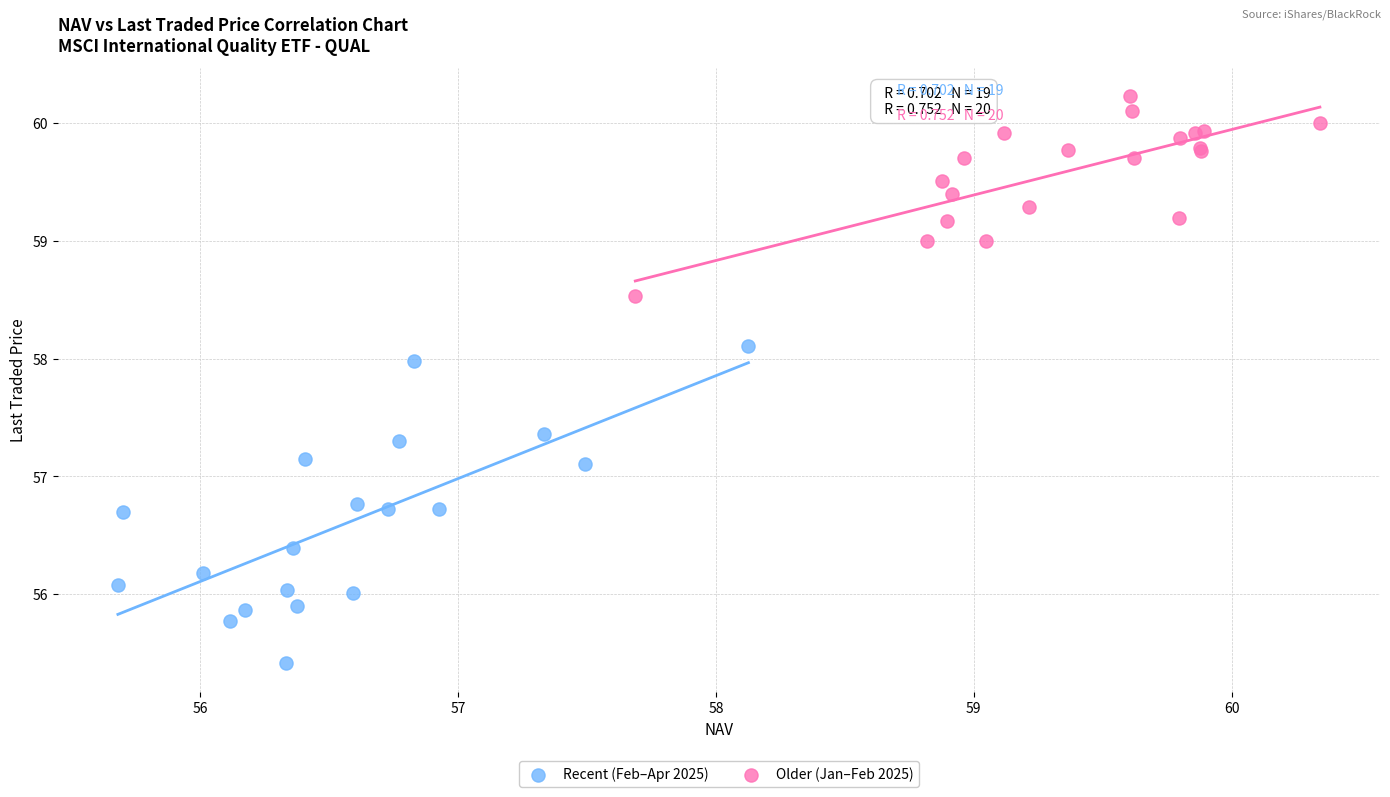

Which series contains the highest Y value?

Older (Jan–Feb 2025)